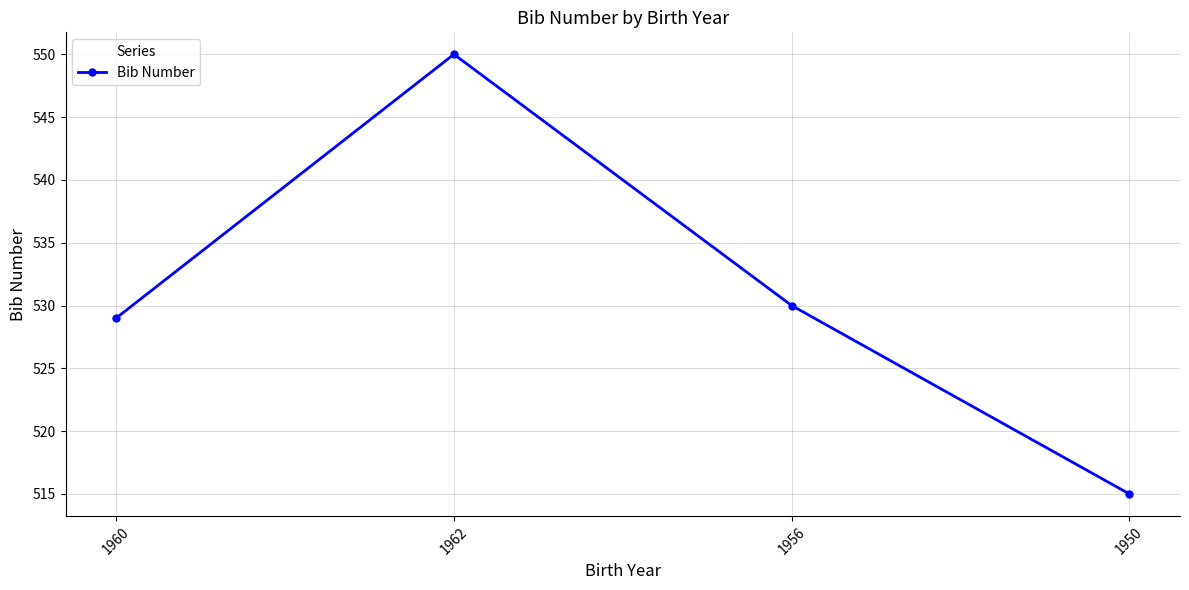

How many points are higher than both their immediate neighbors (excluding endpoints)?

1